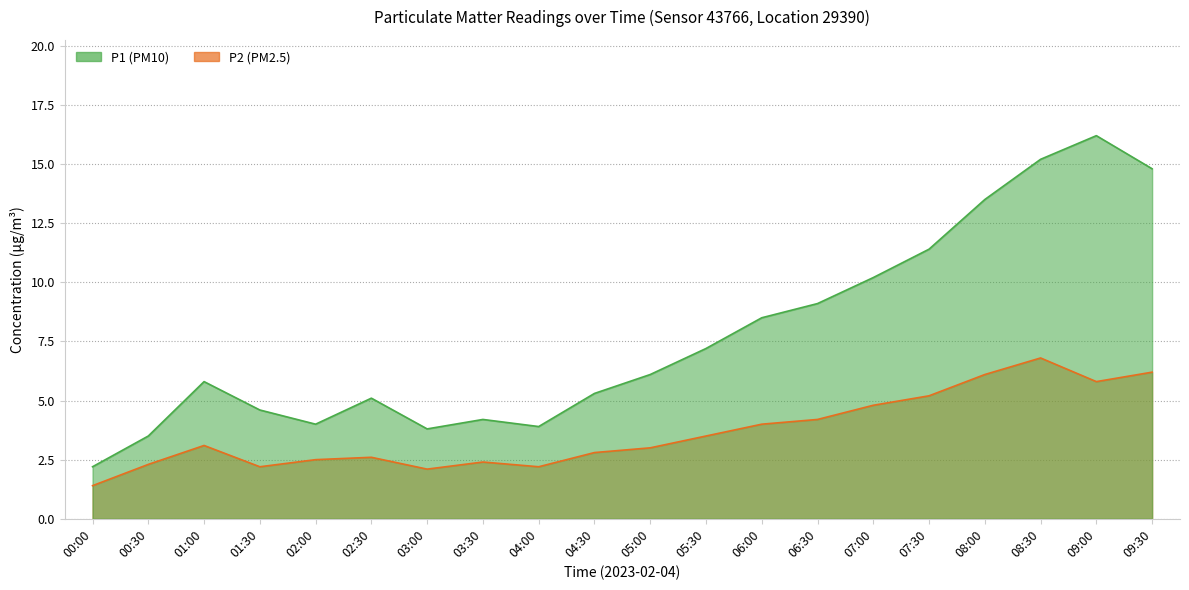

What is the difference between the maximum and minimum values in the P1 series?

14.0